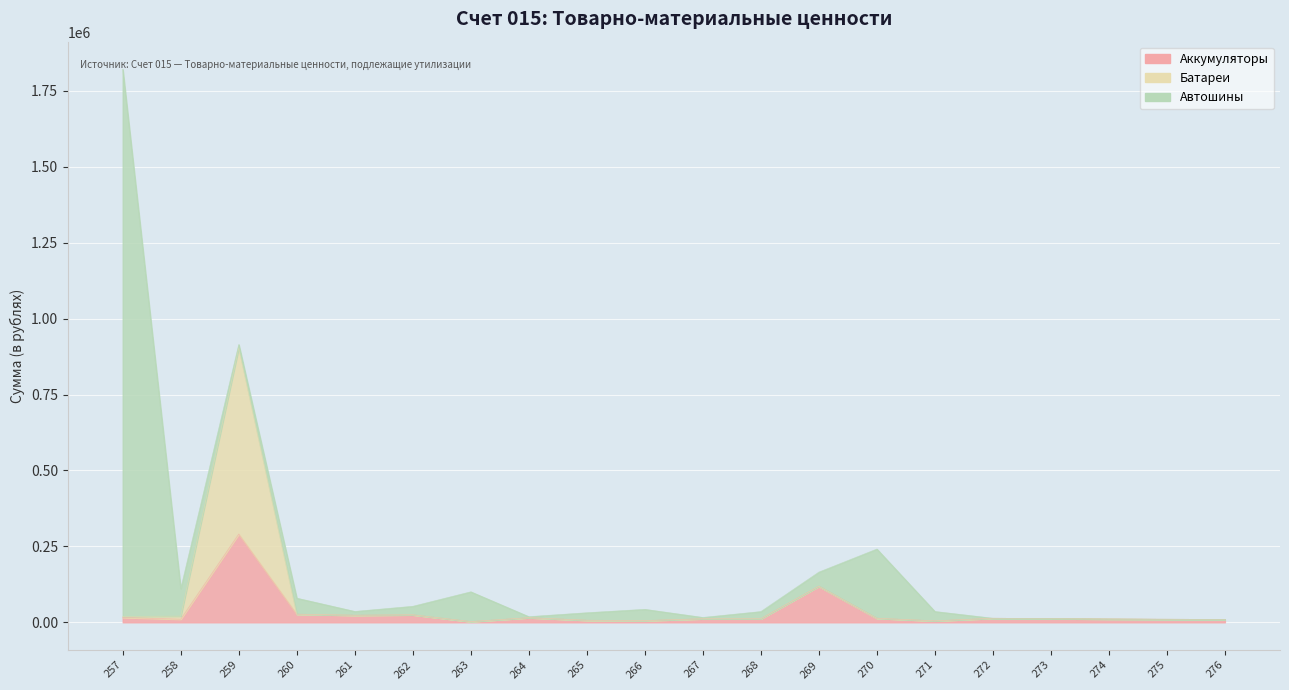

Where does the Аккумуляторы series first go above 12041?

257